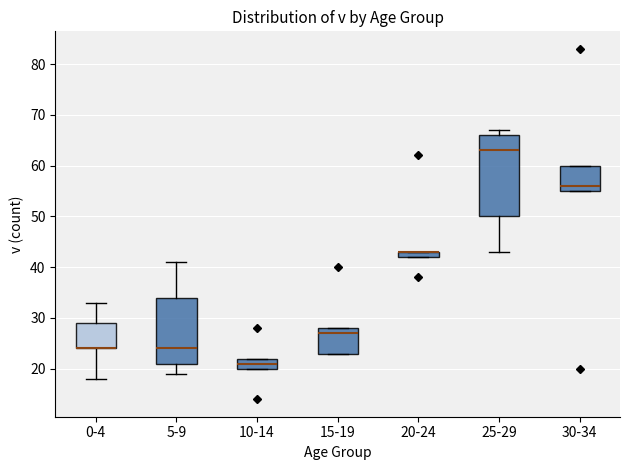

Where is the lower edge of the box for 20-24 on the y-axis? The values are not printed on the chart, so give them approximately, as read against the axis.

42